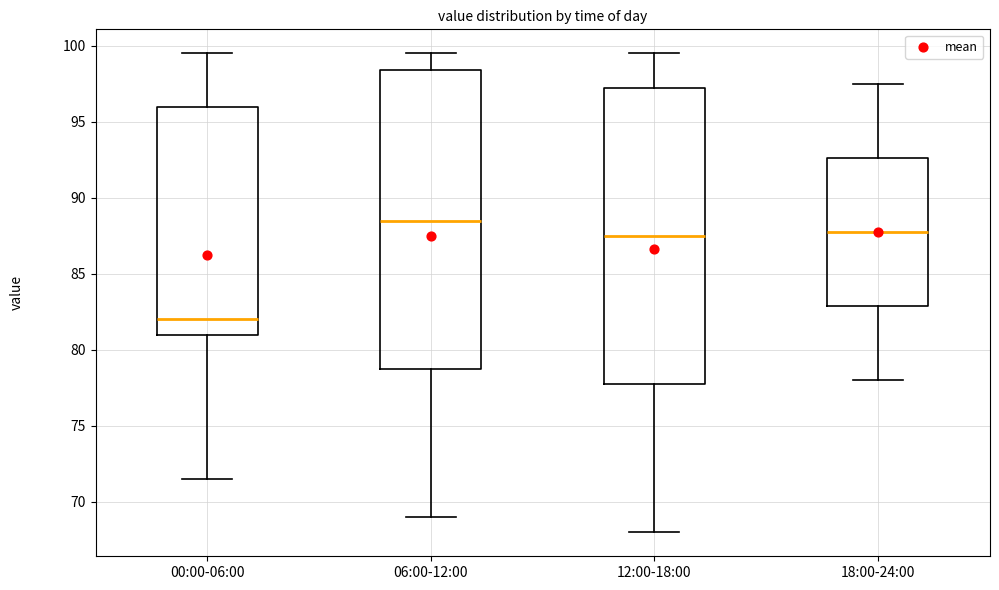

Which box has the lowest median line?

00:00-06:00